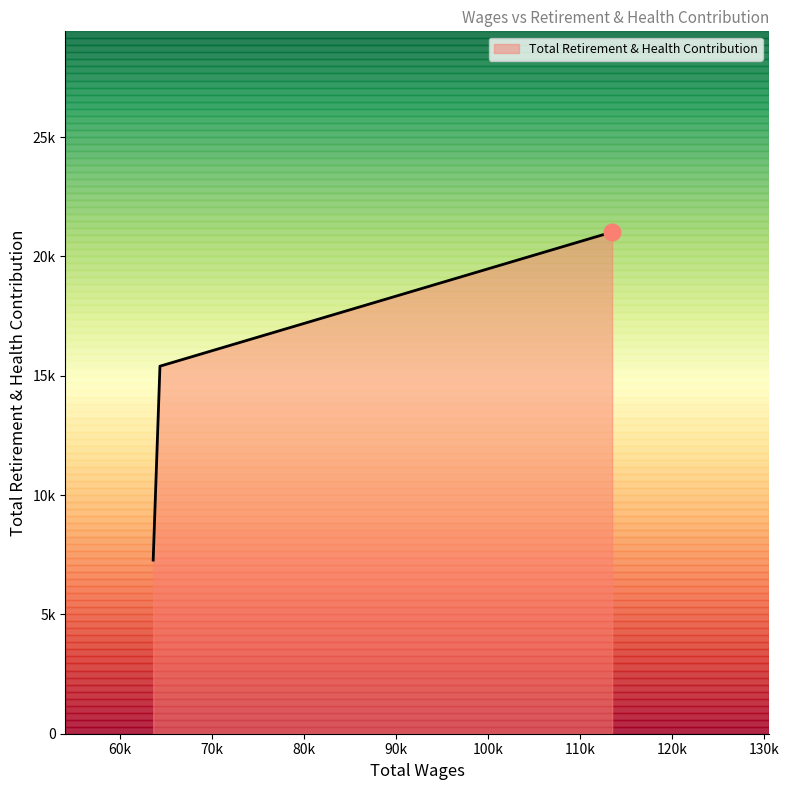

True or false: the data shows 21022 at 113487.0.

True